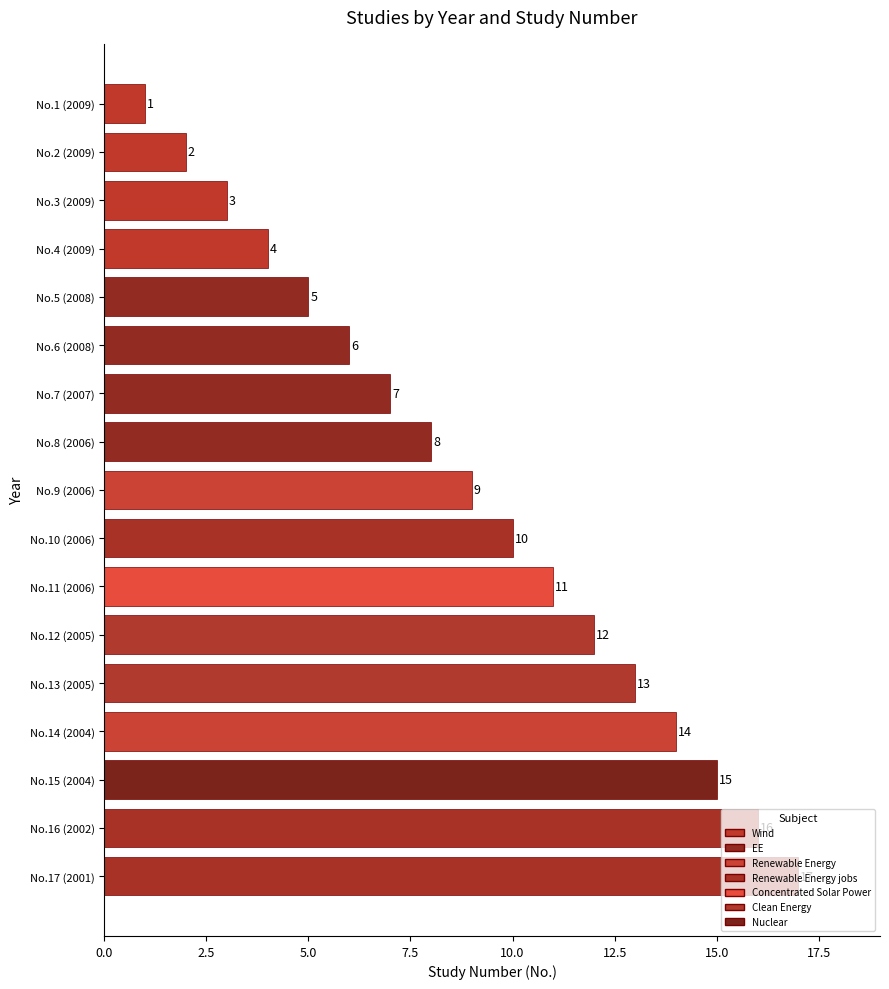

What is the label of the 1st bar from the top?

No.1 (2009)